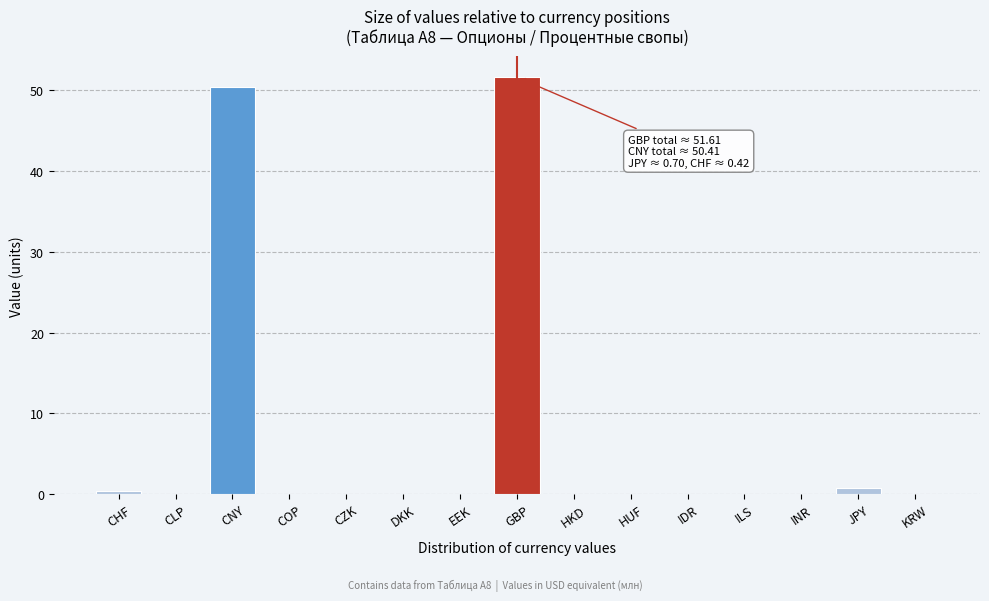

Reading left to right, transcribe all the data shown in this chart.

CHF=0.4	CLP=0.0	CNY=50.4	COP=0.0	CZK=0.0	DKK=0.0	EEK=0.0	GBP=51.6	HKD=0.0	HUF=0.0	IDR=0.0	ILS=0.0	INR=0.0	JPY=0.7	KRW=0.0